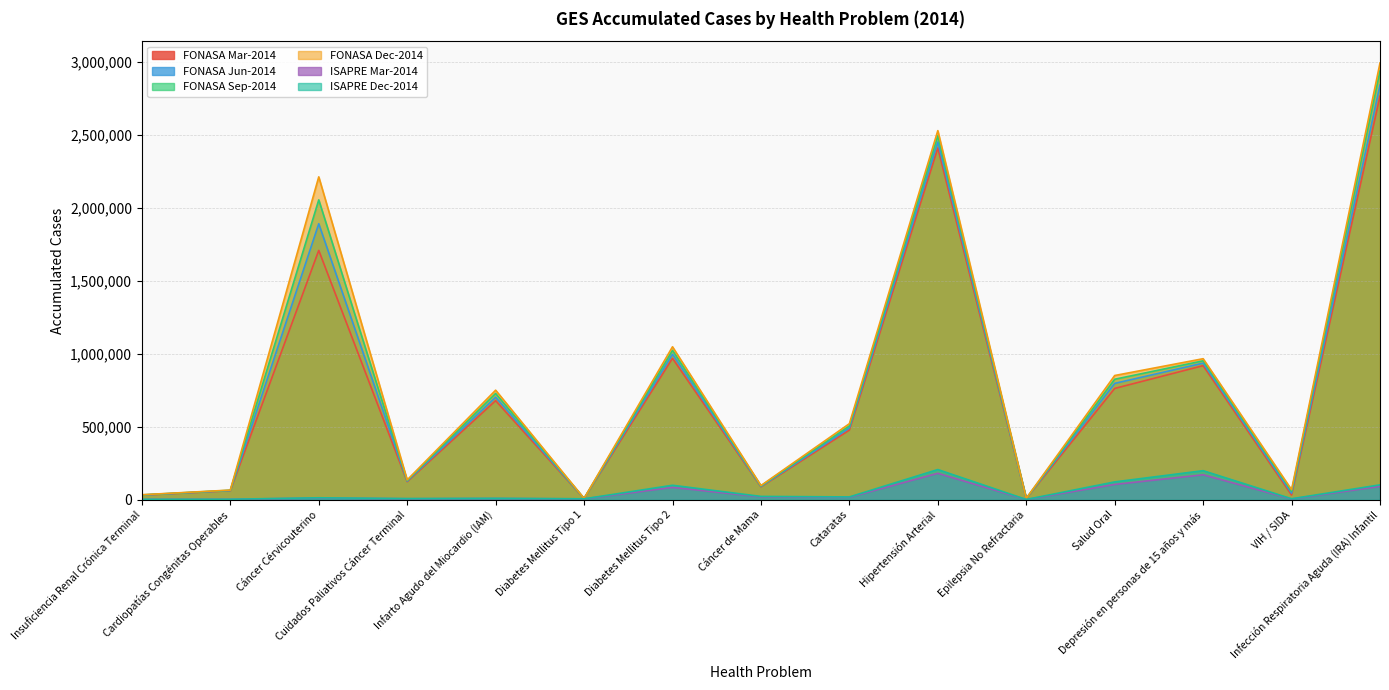

What are all the series names shown in the legend?

FONASA Mar-2014, FONASA Jun-2014, FONASA Sep-2014, FONASA Dec-2014, ISAPRE Mar-2014, ISAPRE Dec-2014